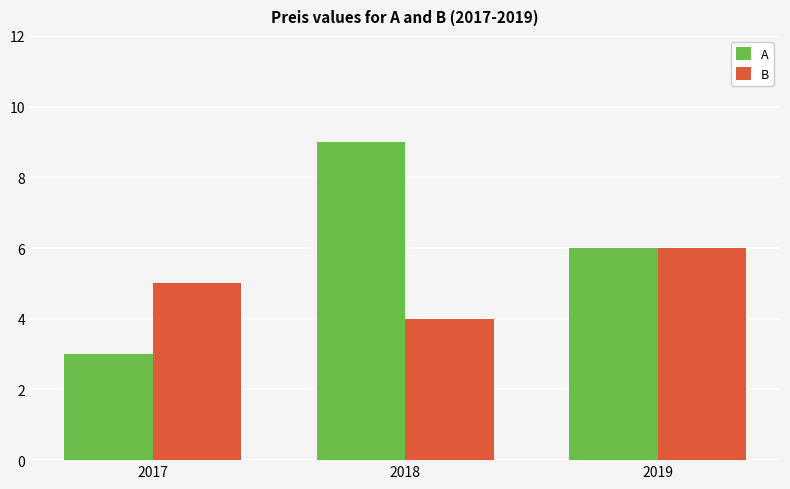

What is the total value across all series at 2017?

8